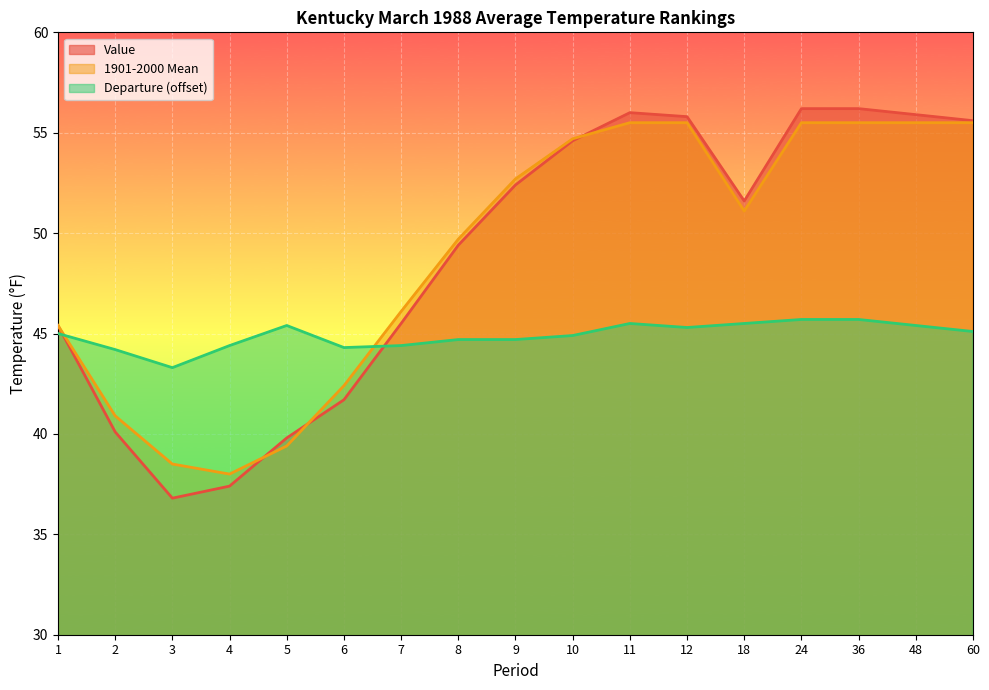

What is the total value across all series at 10?

154.2